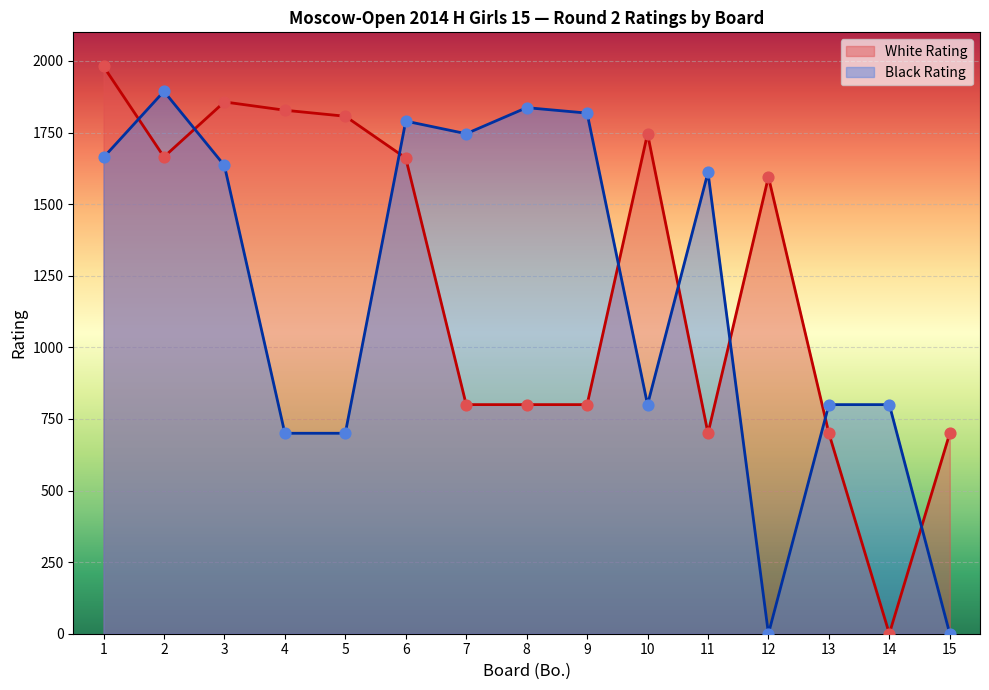

At how many categories does at least one series exceed 830?

12